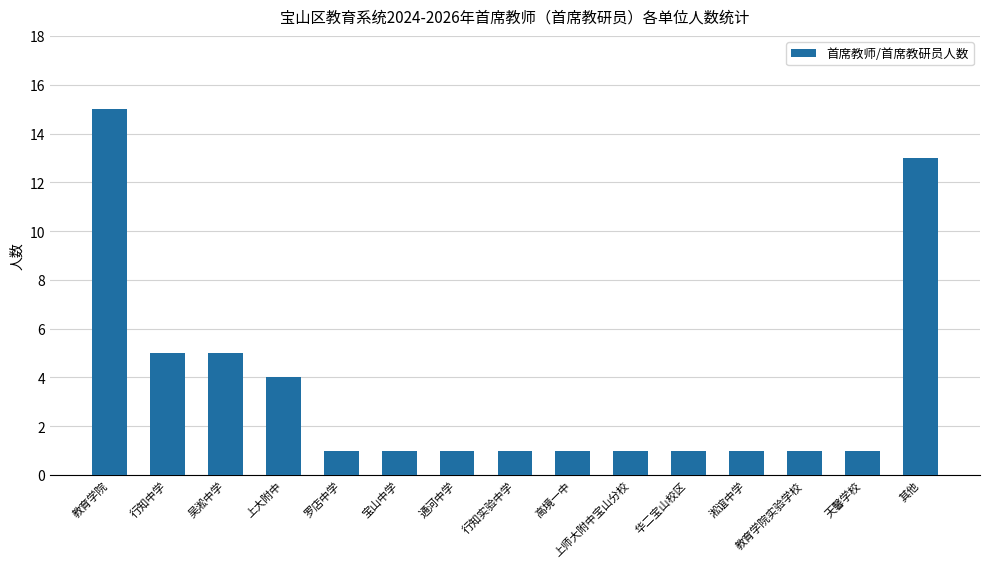

How many bars are there in total?

15